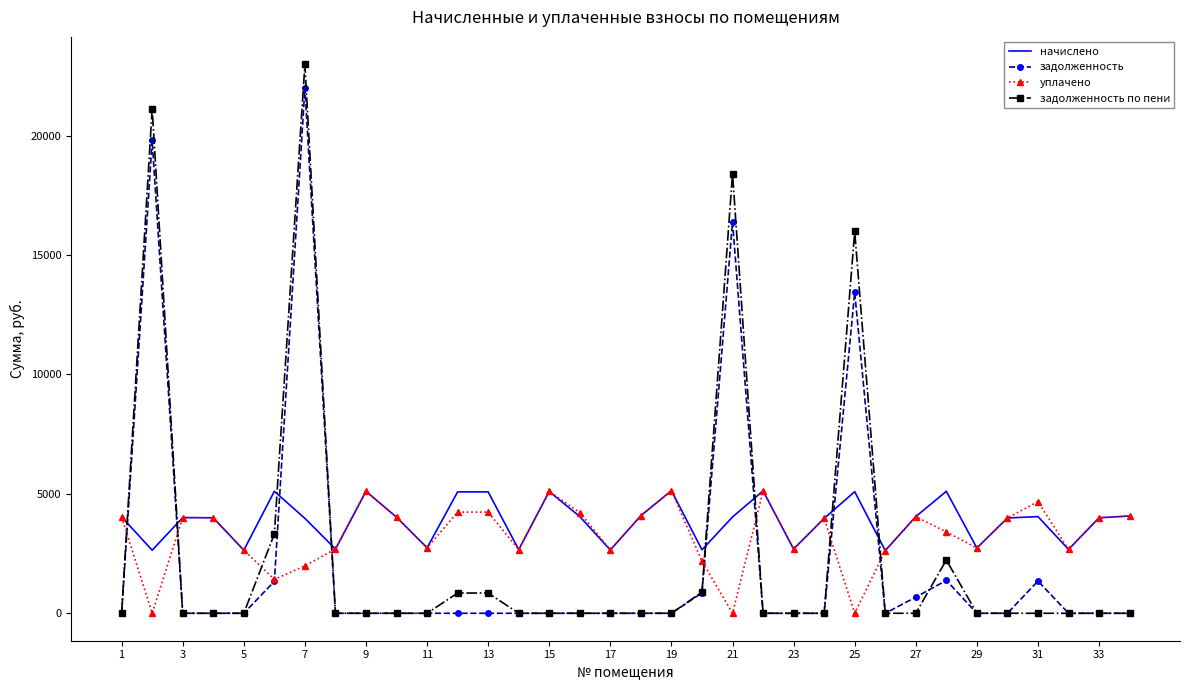

Which series has the largest total across all categories?

начислено